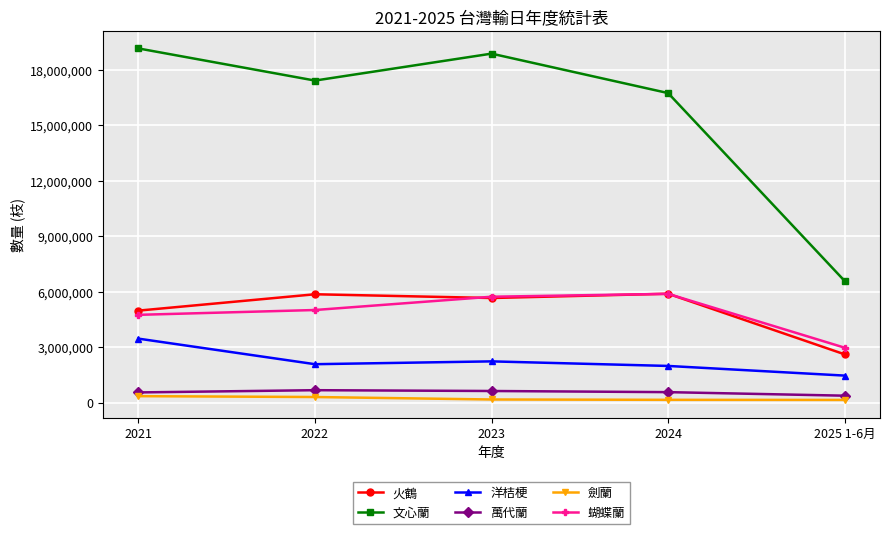

Which series has the largest total across all categories?

文心蘭